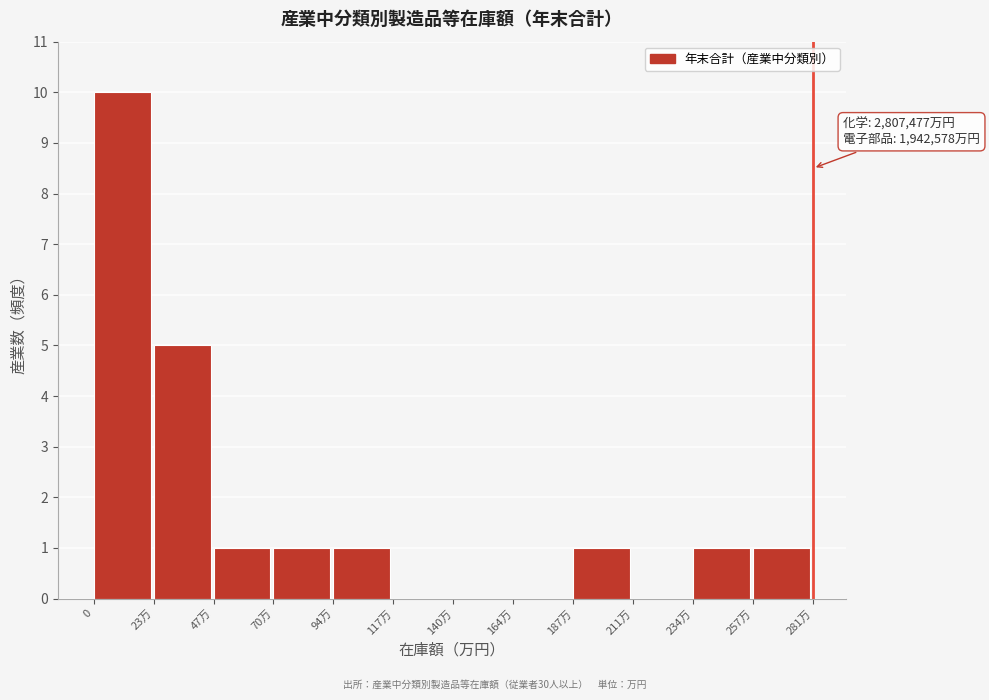

Reading right to left, what are all the values shown in this chart?

257万=1	234万=1	211万=0	187万=1	164万=0	140万=0	117万=0	94万=1	70万=1	47万=1	23万=5	0=10